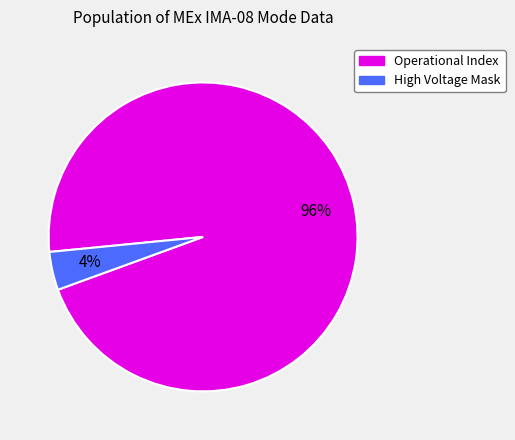

To the nearest percent, what is the difference between the largest and smallest slice percentages?

92%